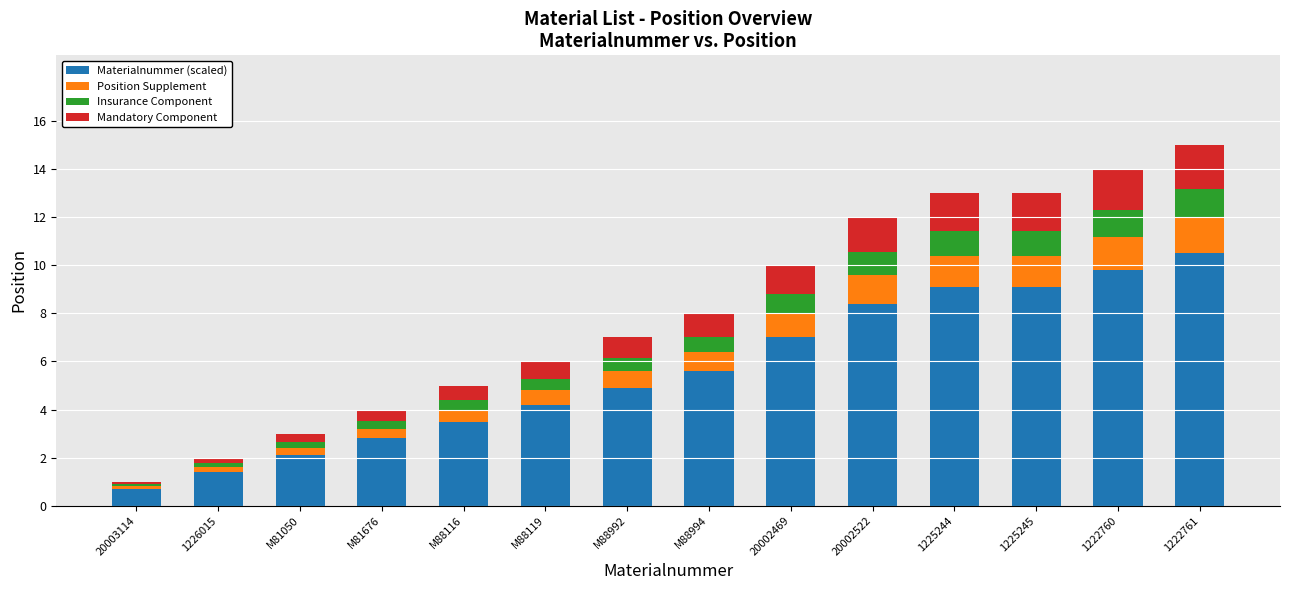

What is the difference between the maximum and minimum values in the Materialnummer (scaled) series?

9.8